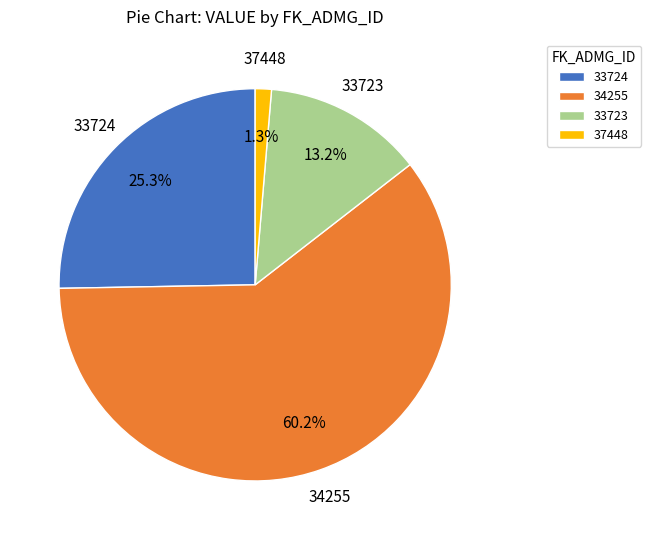

Which category accounts for the majority?

34255